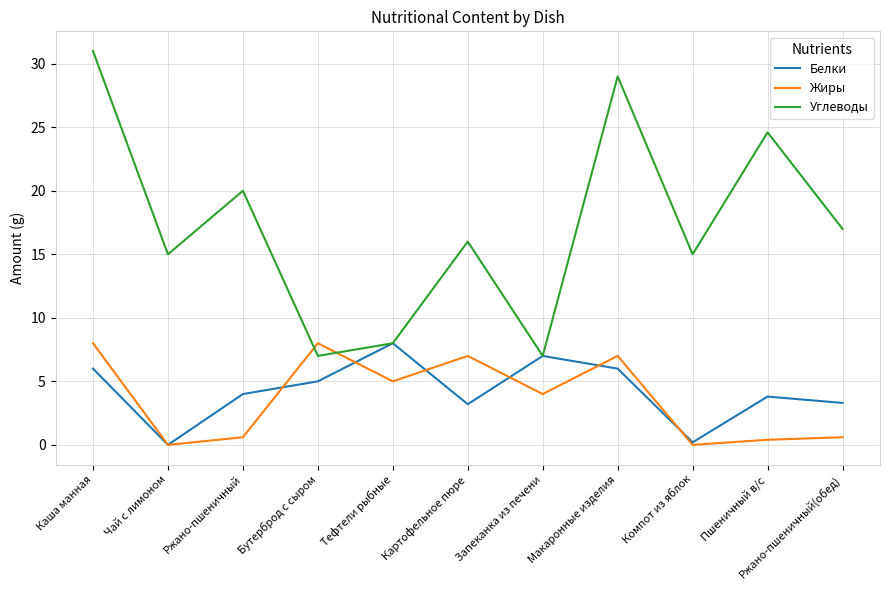

What position from the left is Чай с лимоном?

2